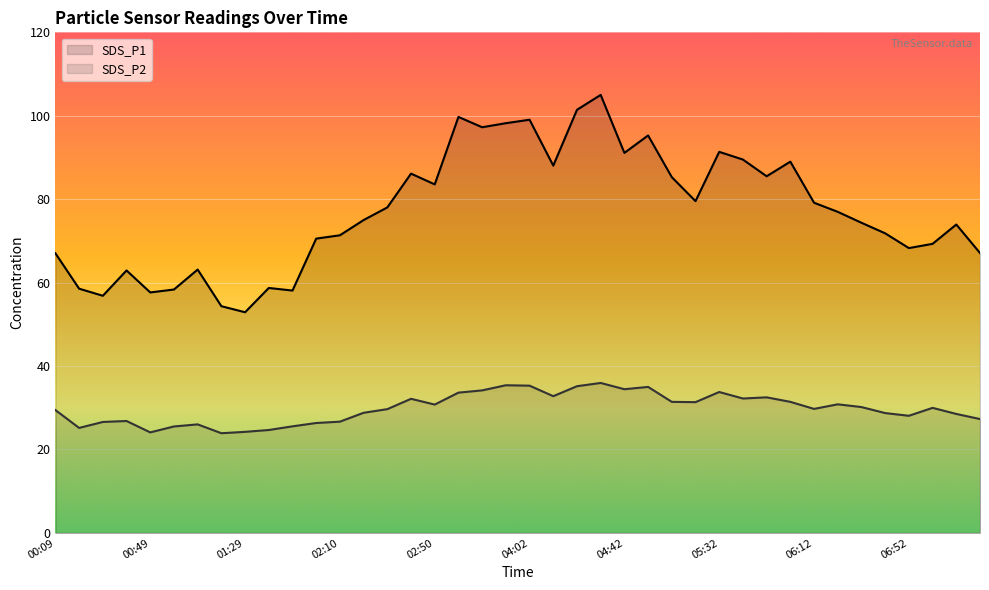

Reading left to right, extract all data points from this chart.

SDS_P1: 00:09=67.0	00:19=58.5	00:29=56.9	00:39=62.9	00:49=57.6	00:59=58.4	01:09=63.1	01:19=54.4	01:29=52.9	01:40=58.7	01:50=58.1	02:00=70.5	02:10=71.3	02:20=75.0	02:30=78.0	02:40=86.1	02:50=83.5	03:32=99.7	03:42=97.2	03:52=98.2	04:02=99.0	04:12=88.0	04:22=101.4	04:32=105.0	04:42=91.1	04:52=95.3	05:02=85.3	05:12=79.5	05:32=91.3	05:42=89.5	05:52=85.5	06:02=89.0	06:12=79.2	06:22=77.0	06:32=74.3	06:42=71.8	06:52=68.3	07:02=69.3	07:12=73.9	07:23=67.1
SDS_P2: 00:09=29.4	00:19=25.2	00:29=26.6	00:39=26.8	00:49=24.1	00:59=25.5	01:09=26.0	01:19=23.9	01:29=24.2	01:40=24.7	01:50=25.6	02:00=26.4	02:10=26.7	02:20=28.8	02:30=29.7	02:40=32.1	02:50=30.8	03:32=33.6	03:42=34.2	03:52=35.4	04:02=35.3	04:12=32.8	04:22=35.2	04:32=36.0	04:42=34.5	04:52=35.0	05:02=31.4	05:12=31.4	05:32=33.8	05:42=32.2	05:52=32.5	06:02=31.4	06:12=29.7	06:22=30.8	06:32=30.2	06:42=28.7	06:52=28.1	07:02=30.0	07:12=28.5	07:23=27.3